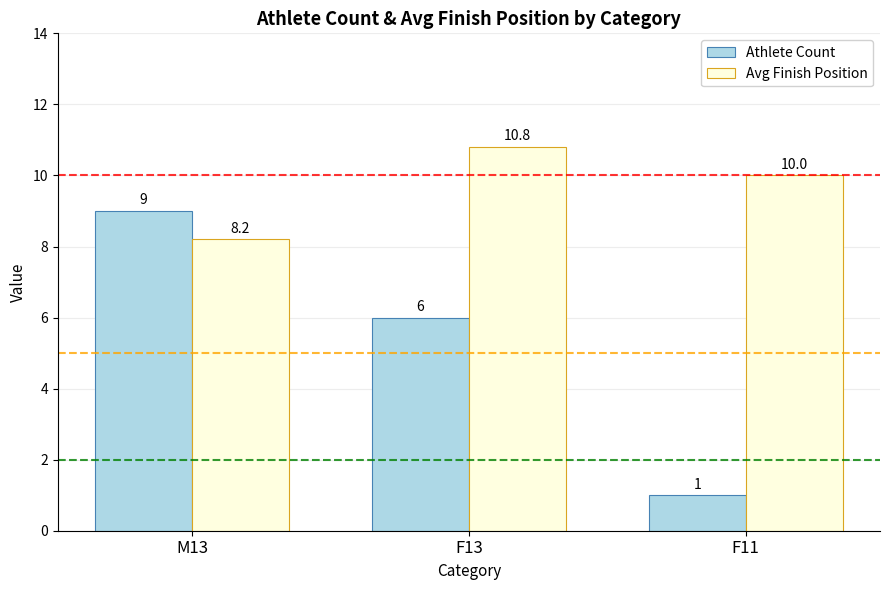

List the series in order of their peak value, highest first.

Avg Finish Position, Athlete Count